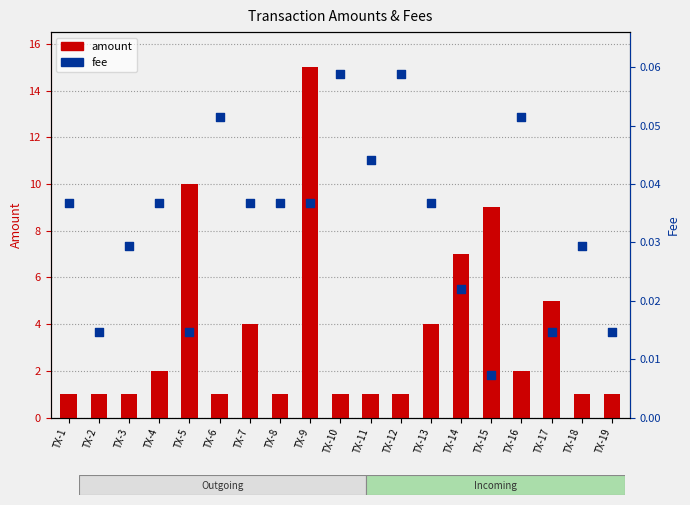

At which category is the sum across all series the highest?

TX-9